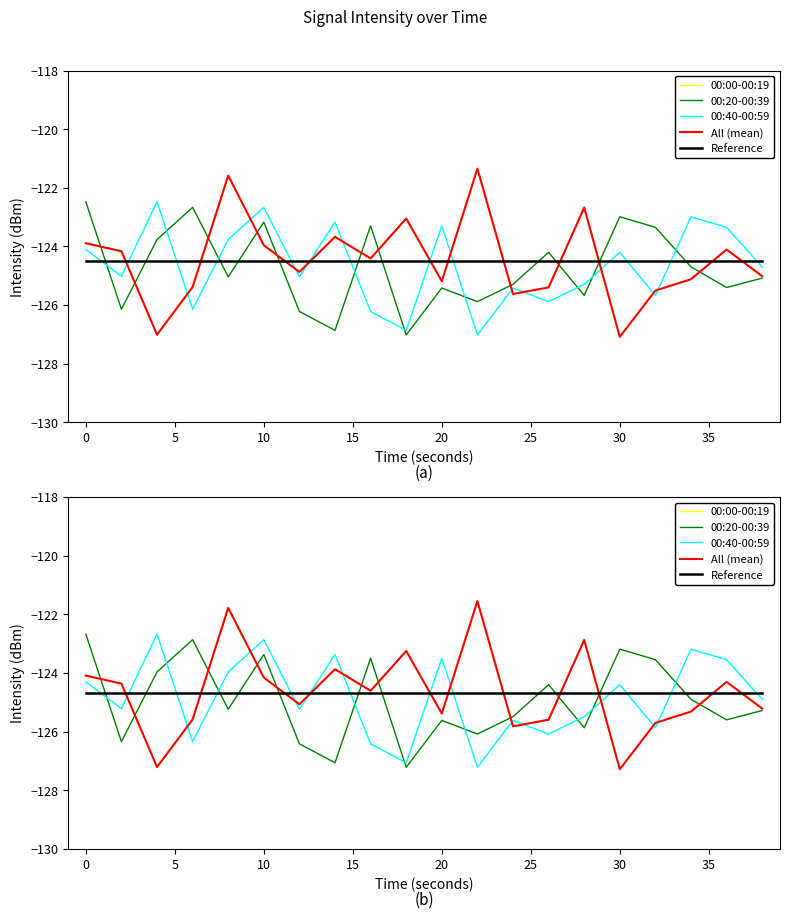

What is the difference between the second highest and minimum values in the 00:20-00:39 series?

4.4